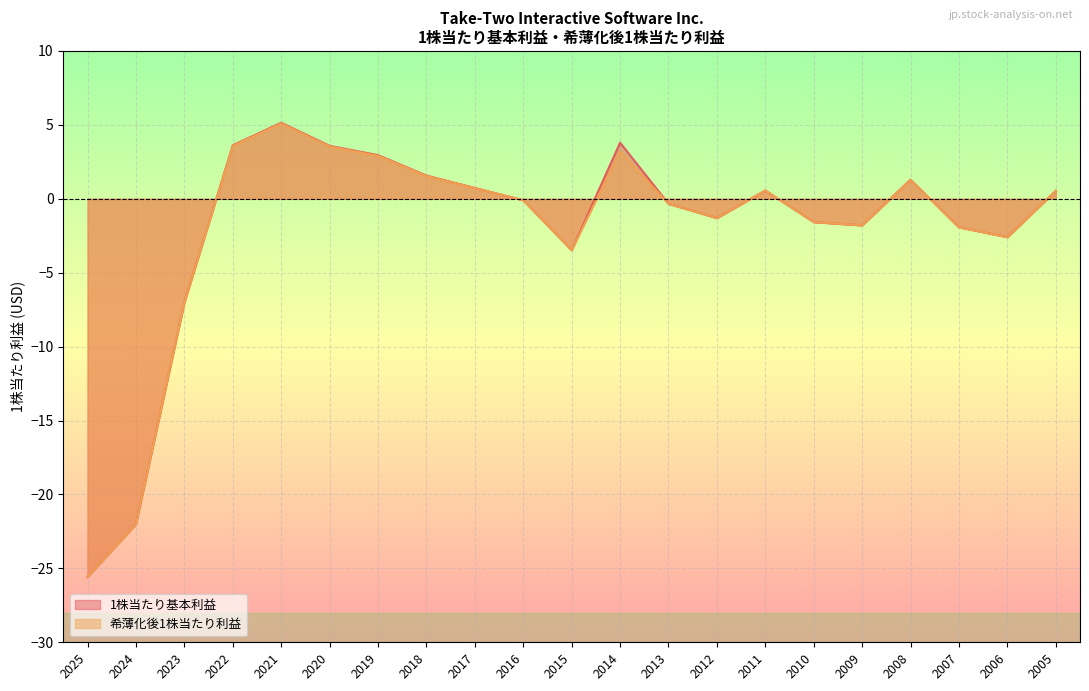

What is the difference between the maximum and minimum values in the 1株当たり基本利益 series?

30.7